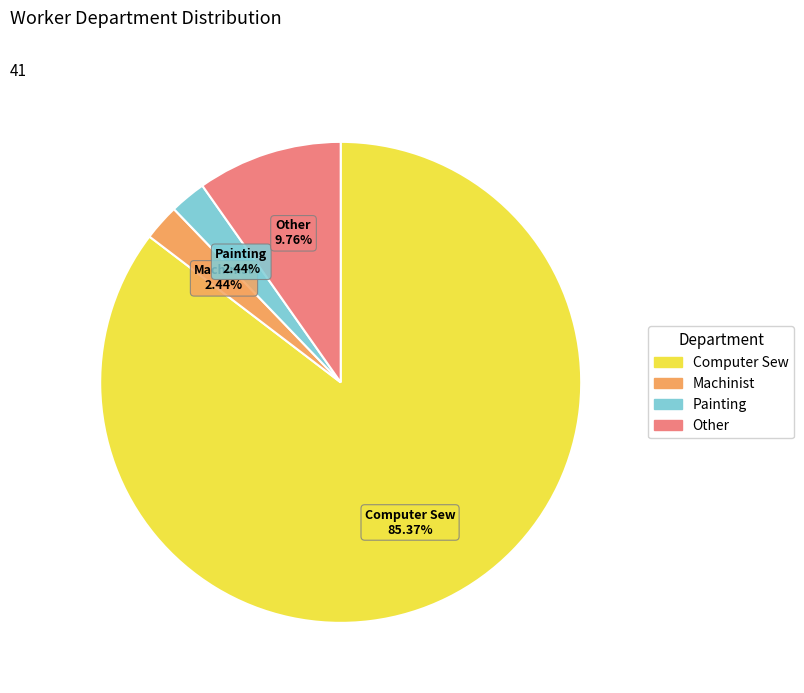

To the nearest percent, what percentage of the pie is Other?

10%